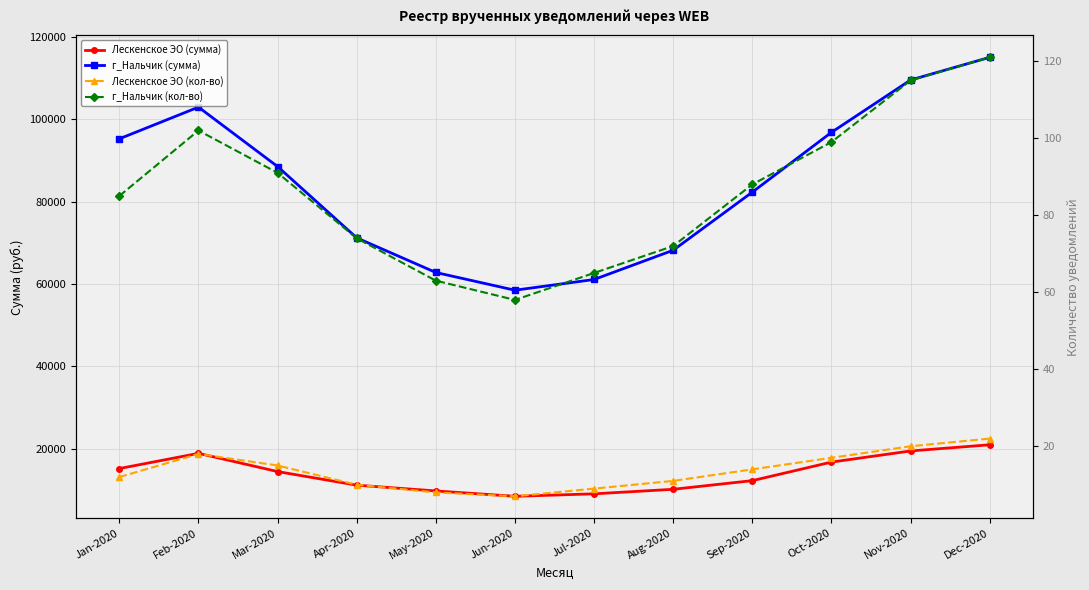

Reading left to right, list all the values displayed in this chart.

Лескенское ЭО (сумма): Jan-2020=15234.5	Feb-2020=18920.3	Mar-2020=14500.2	Apr-2020=11200.8	May-2020=9800.5	Jun-2020=8500.1	Jul-2020=9100.3	Aug-2020=10200.6	Sep-2020=12300.4	Oct-2020=16800.7	Nov-2020=19500.9	Dec-2020=21000.2
г_Нальчик (сумма): Jan-2020=95234.5	Feb-2020=102920.3	Mar-2020=88500.2	Apr-2020=71200.8	May-2020=62800.5	Jun-2020=58500.1	Jul-2020=61100.3	Aug-2020=68200.6	Sep-2020=82300.4	Oct-2020=96800.7	Nov-2020=109500.9	Dec-2020=115000.2
Лескенское ЭО (кол-во): Jan-2020=12.0	Feb-2020=18.0	Mar-2020=15.0	Apr-2020=10.0	May-2020=8.0	Jun-2020=7.0	Jul-2020=9.0	Aug-2020=11.0	Sep-2020=14.0	Oct-2020=17.0	Nov-2020=20.0	Dec-2020=22.0
г_Нальчик (кол-во): Jan-2020=85.0	Feb-2020=102.0	Mar-2020=91.0	Apr-2020=74.0	May-2020=63.0	Jun-2020=58.0	Jul-2020=65.0	Aug-2020=72.0	Sep-2020=88.0	Oct-2020=99.0	Nov-2020=115.0	Dec-2020=121.0